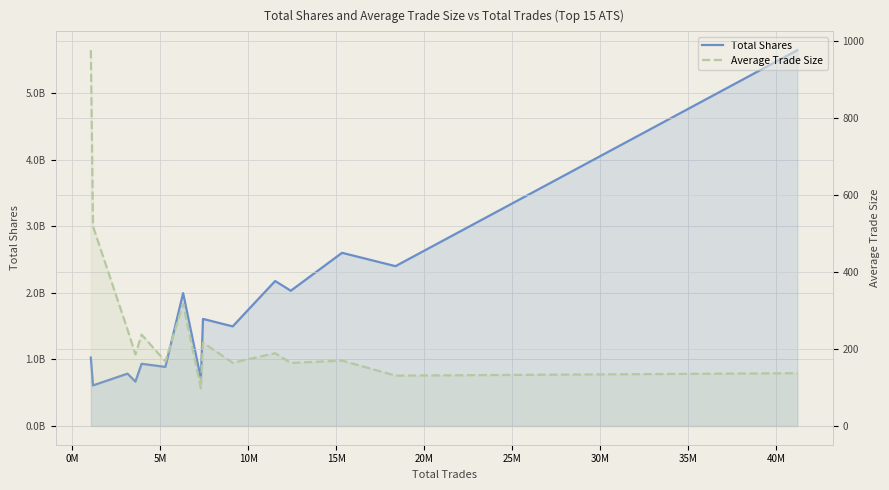

Does the chart display data point markers on the line(s)?

No